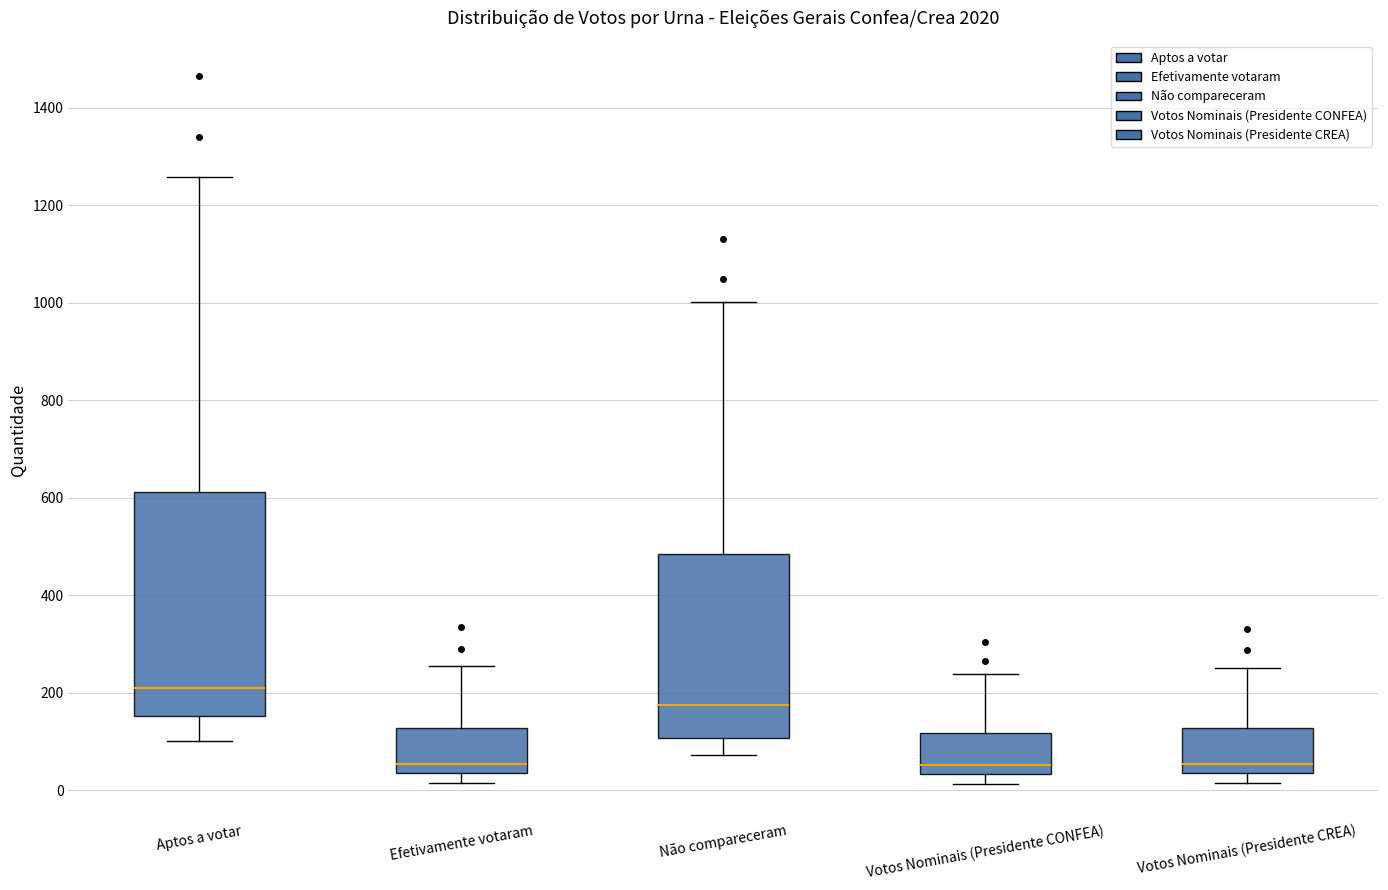

Which box's median line is the highest?

Aptos a votar